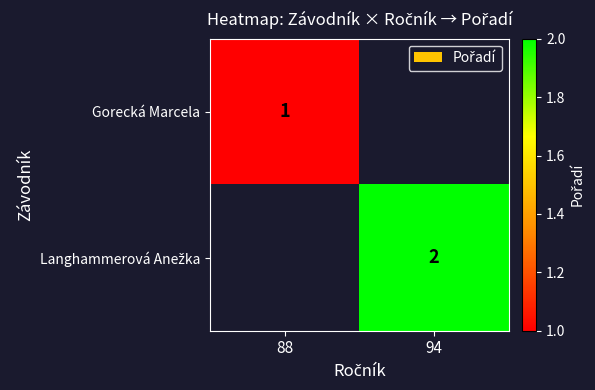

Count the number of categories in the chart.

2